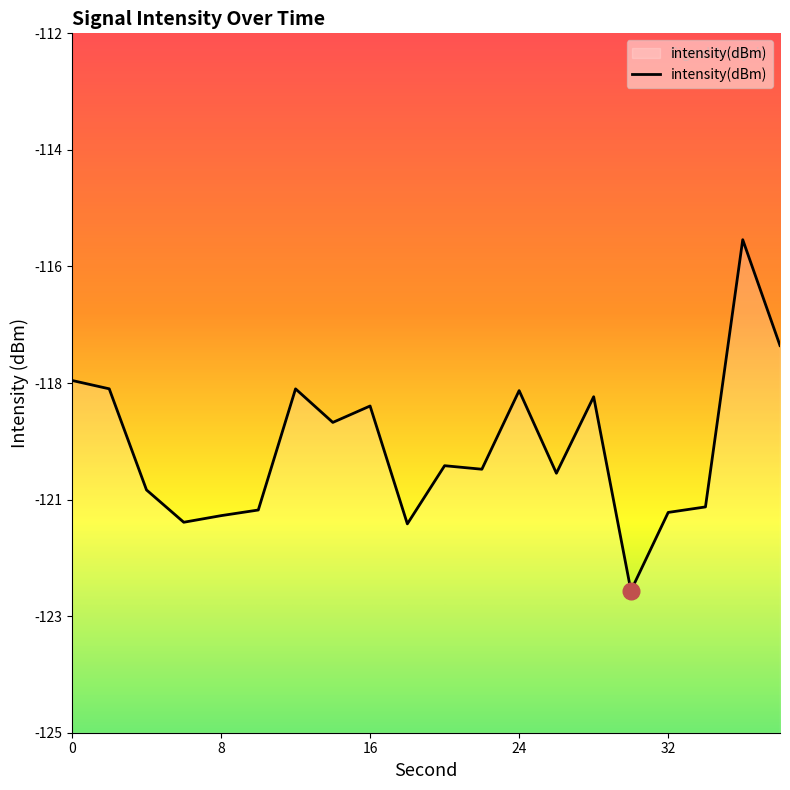

At which label is the value closest to -119?

16